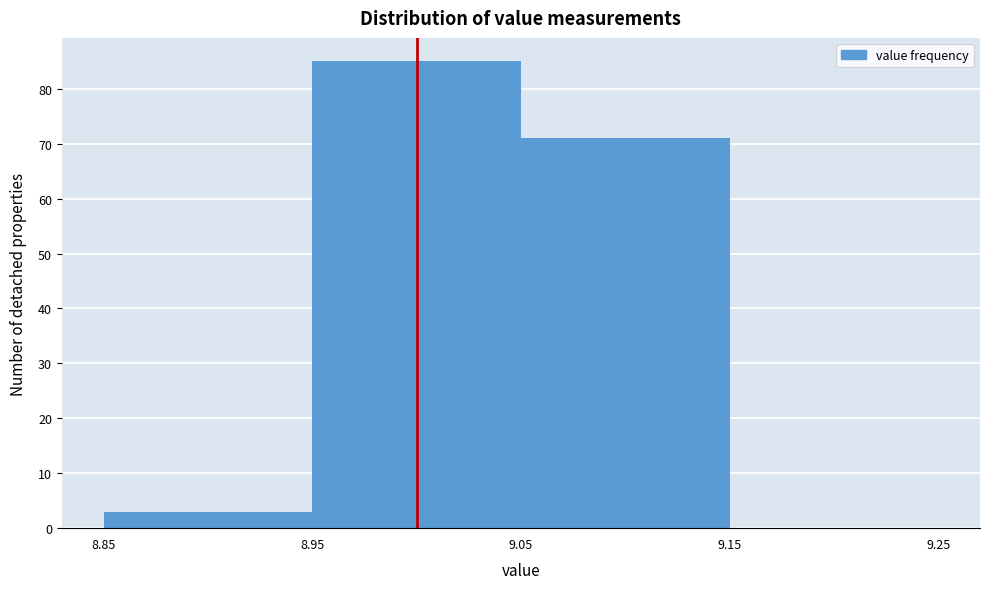

Reading left to right, transcribe this chart: for each bar, give the range it covers on the x-axis and its height. The values are not printed on the chart, so give them approximately, as read against the axis.

8.85 to 8.95: 3
8.95 to 9.05: 85
9.05 to 9.15: 71
9.15 to 9.25: 0